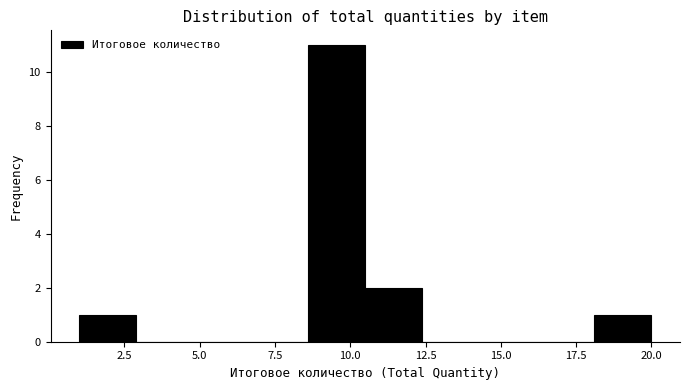

Around what value on the x-axis is the tallest bar? Give the approximate position of its centre, as read against the axis.

9.5